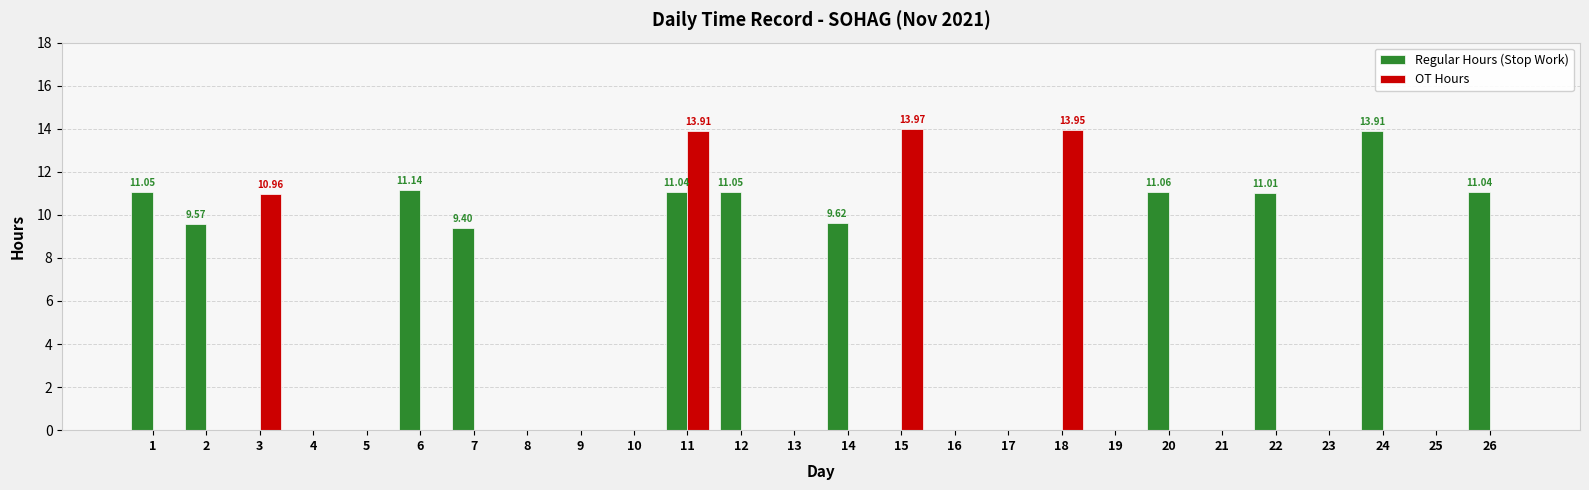

Where is OT Hours nearest to the value 6?

3